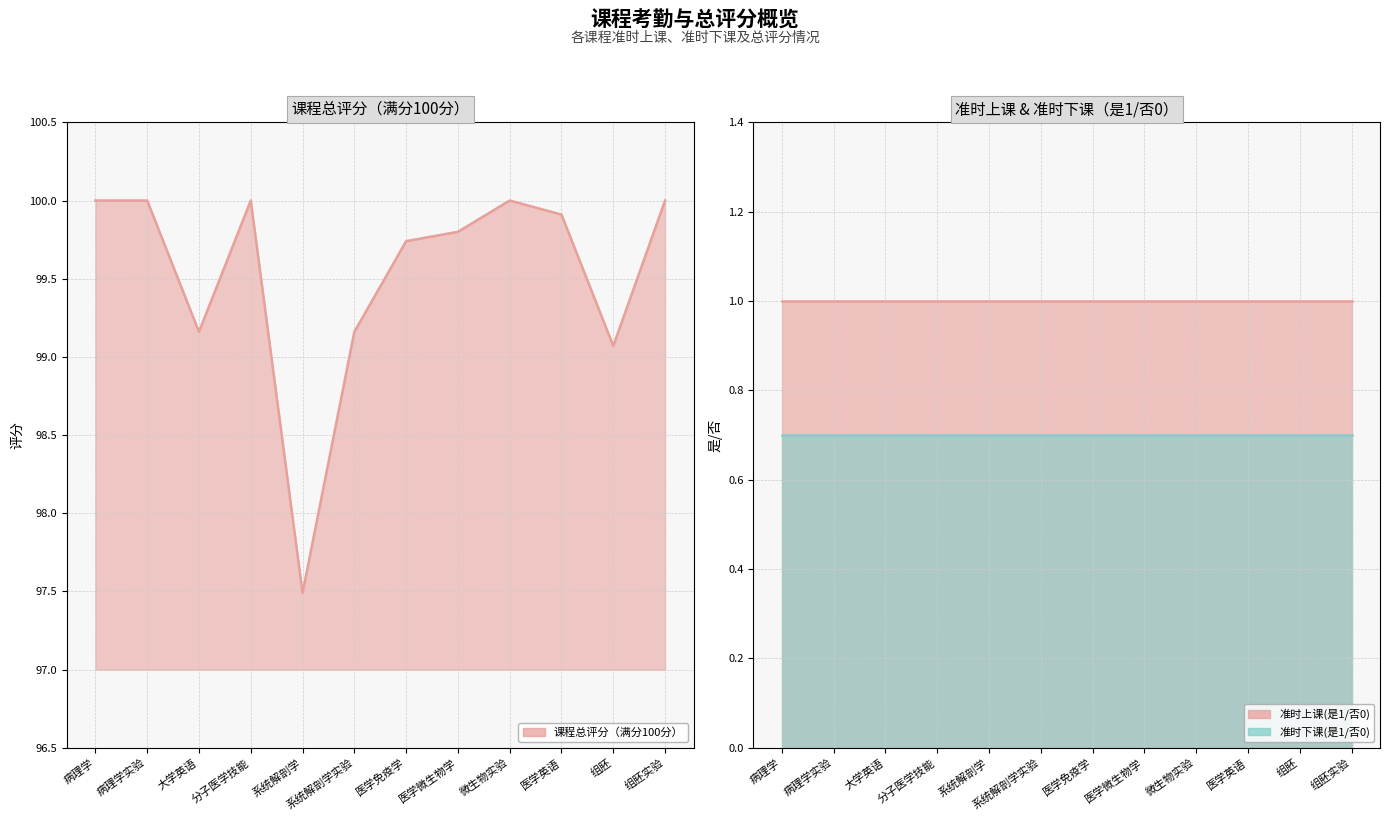

How many distinct data groups are displayed?

3